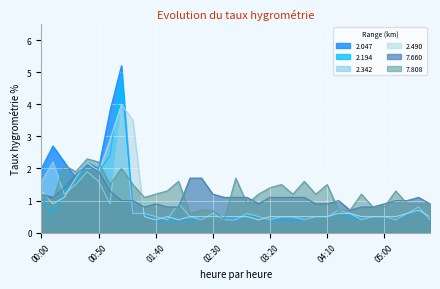

What is the sum of all 7.808 values?

43.7